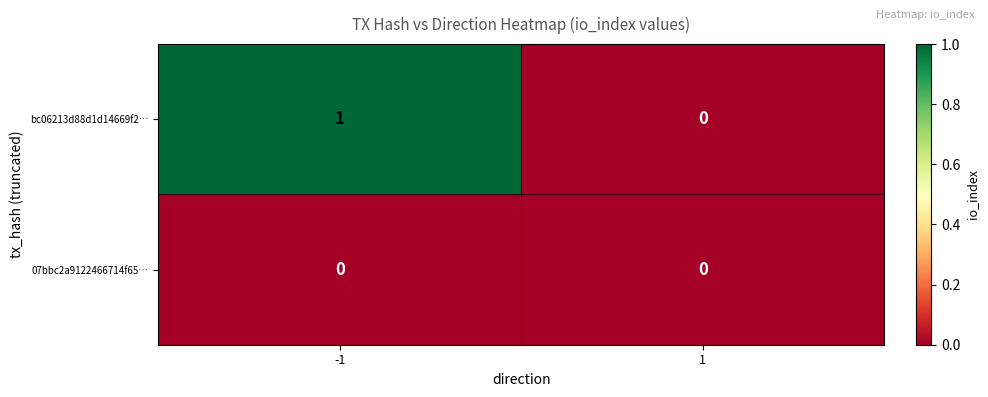

Rank the series by their average value, from highest to lowest.

bc06213d88d1d14669f2…, 07bbc2a9122466714f65…